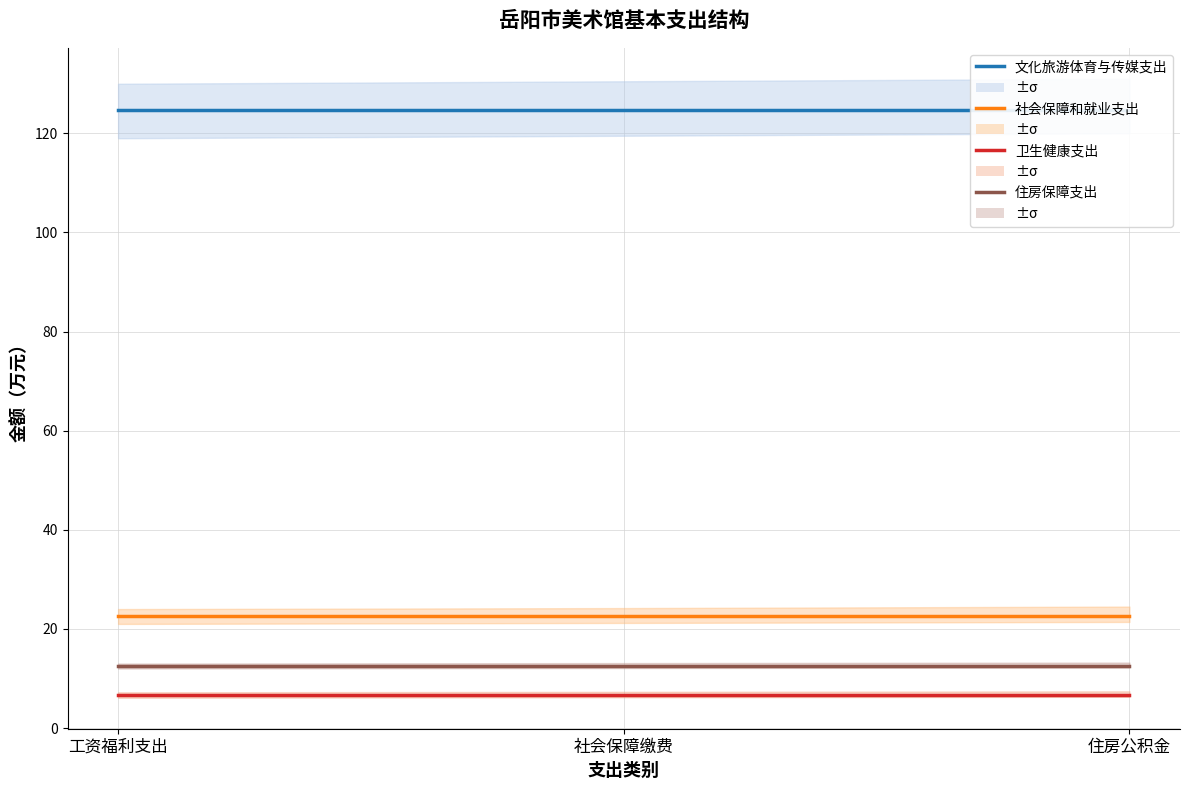

Which series has the largest total across all categories?

文化旅游体育与传媒支出